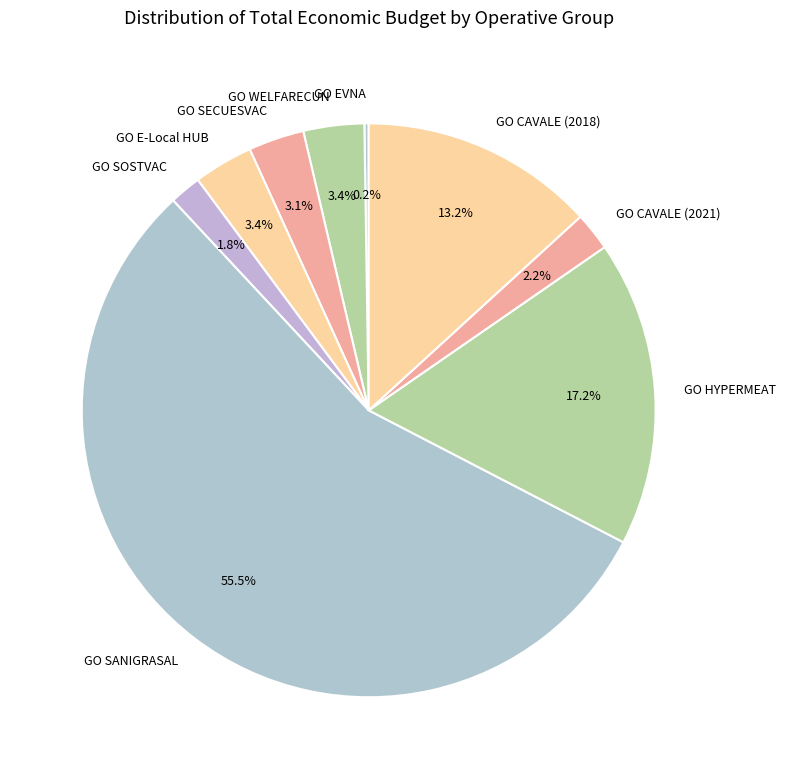

What is the largest slice in the pie chart?

GO SANIGRASAL